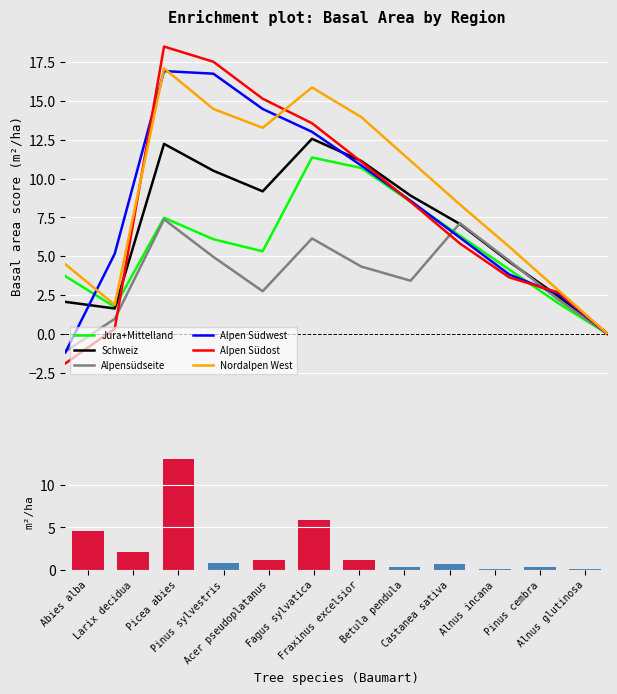

What is the minimum value for Alpensüdseite?

-1.1